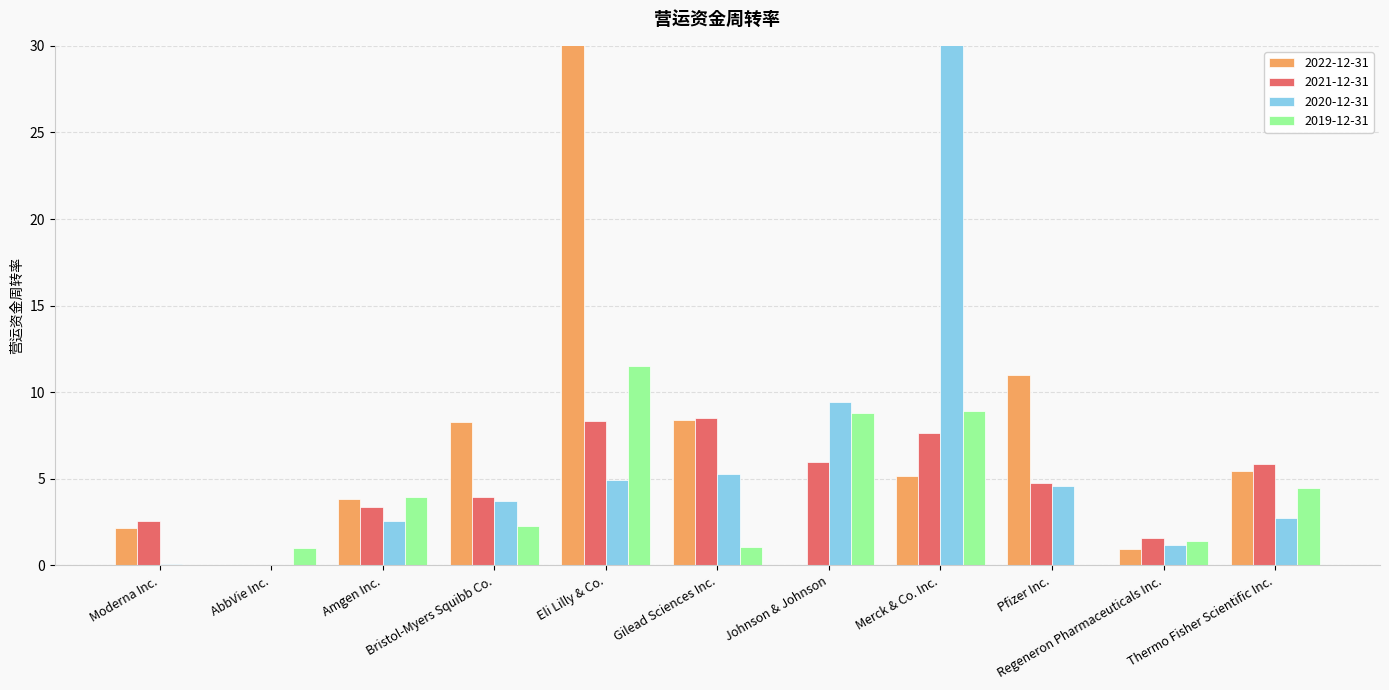

At which label does 2020-12-31 reach its minimum?

AbbVie Inc.